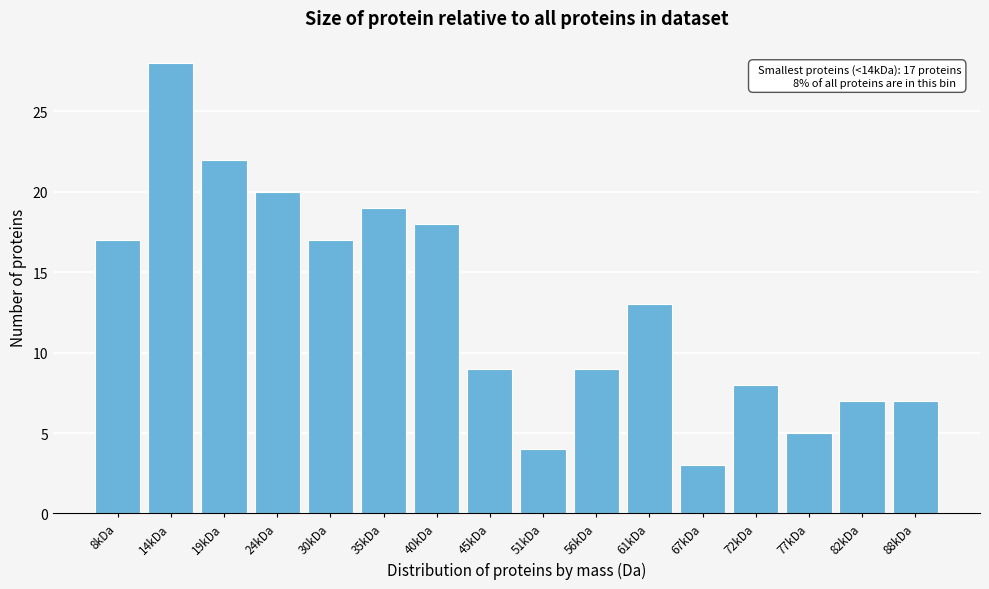

Reading left to right, extract all data points from this chart.

17	28	22	20	17	19	18	9	4	9	13	3	8	5	7	7